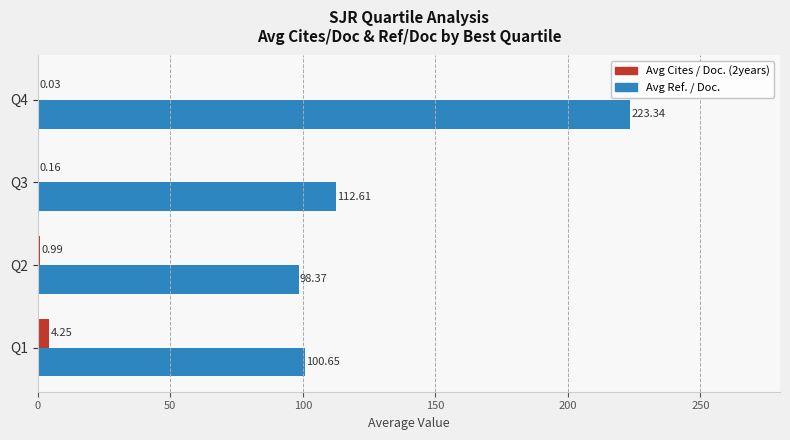

What are all the series names shown in the legend?

Avg Cites / Doc. (2years), Avg Ref. / Doc.